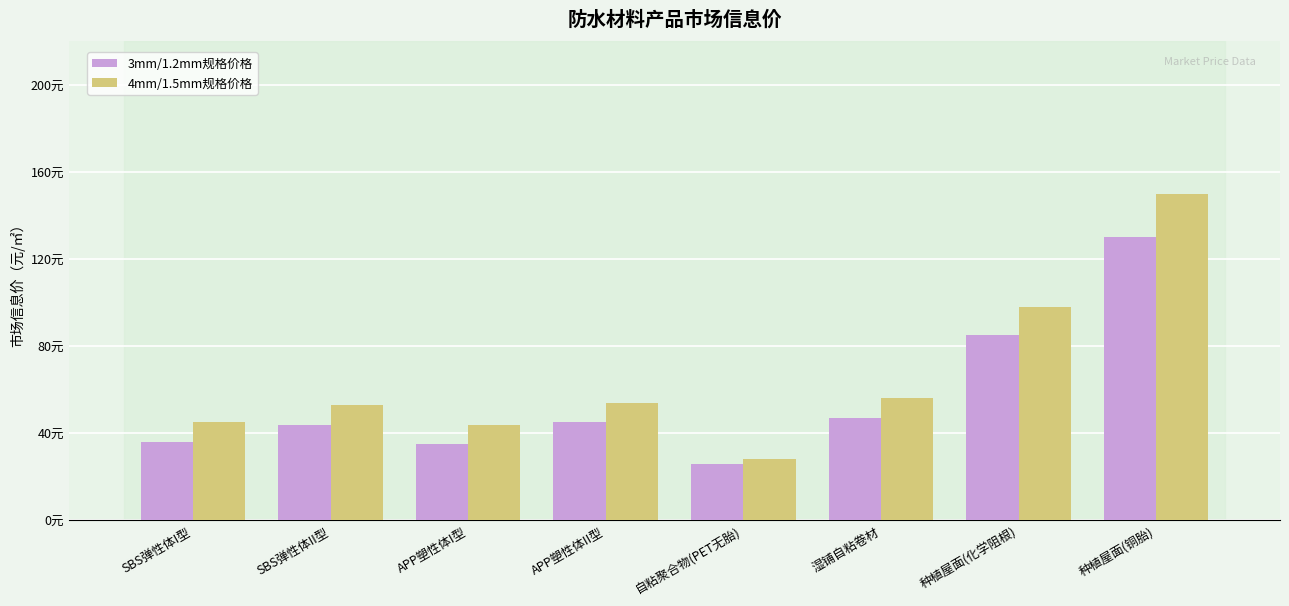

What are all the series names shown in the legend?

3mm/1.2mm规格价格, 4mm/1.5mm规格价格